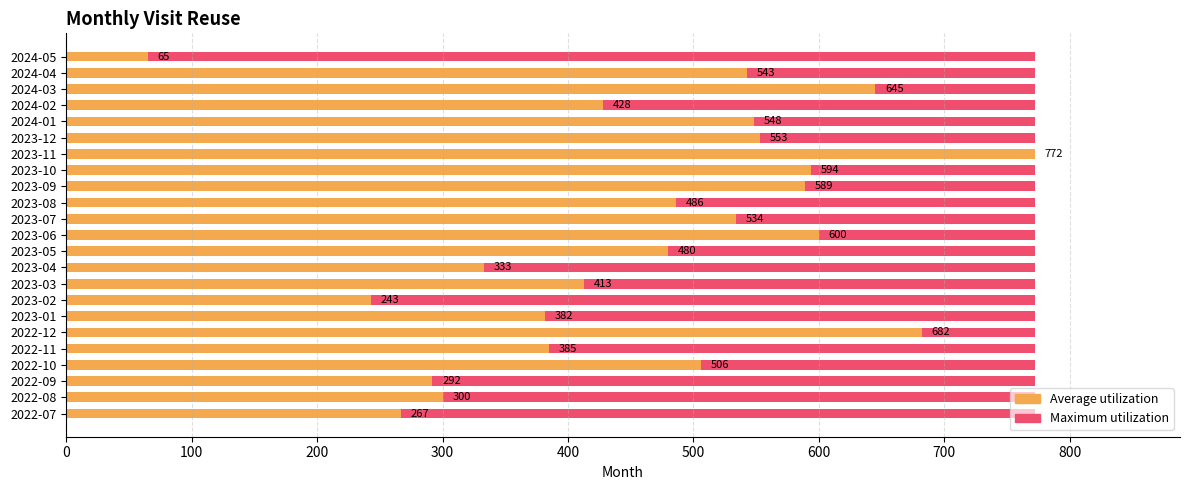

What is the value of the Average utilization bar at the 11th from the left?

480.0